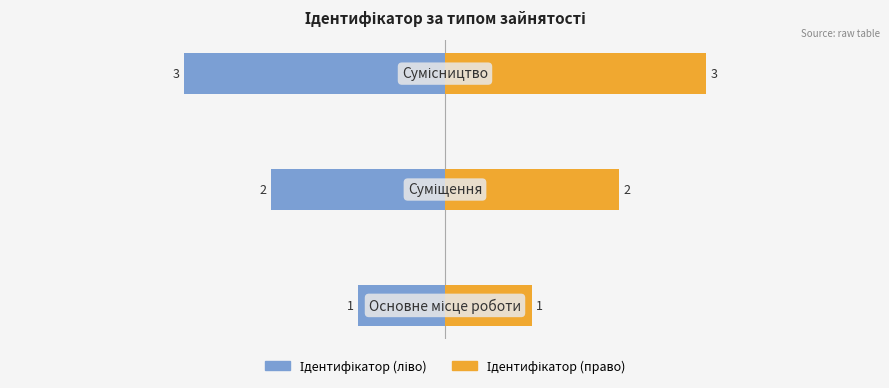

Reading left to right, transcribe all the data shown in this chart.

Ідентифікатор (ліво): -1	-2	-3
Ідентифікатор (право): 1	2	3